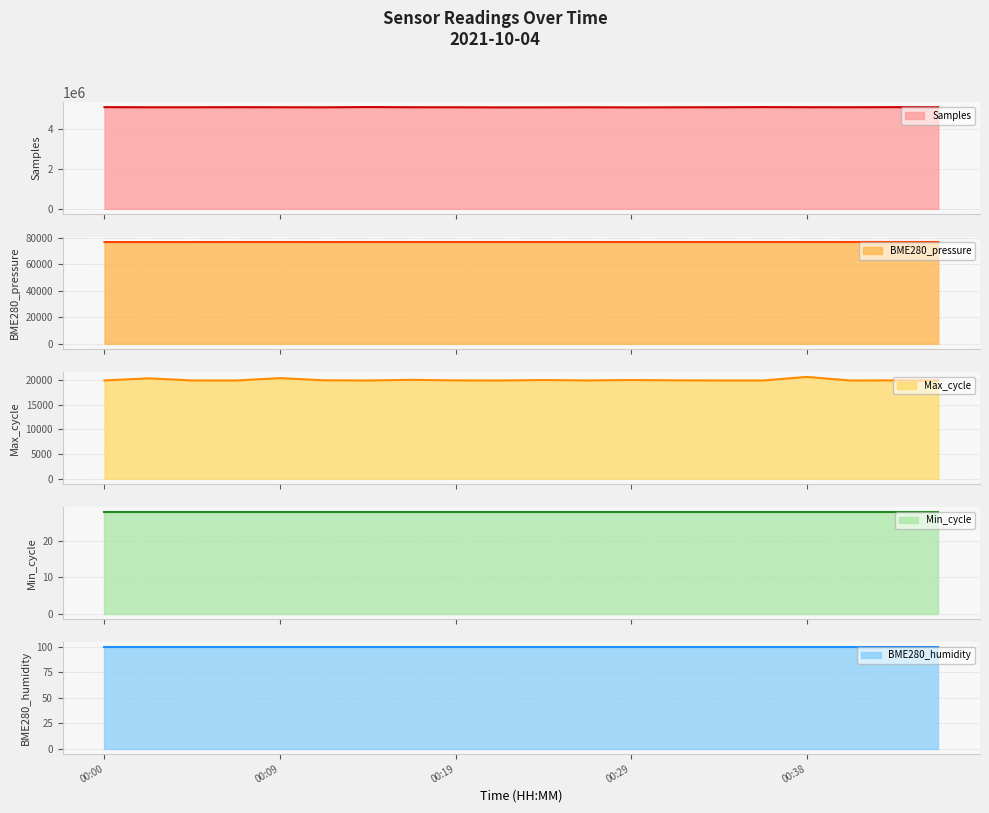

Where does the Max_cycle series first go above 19935?

00:02